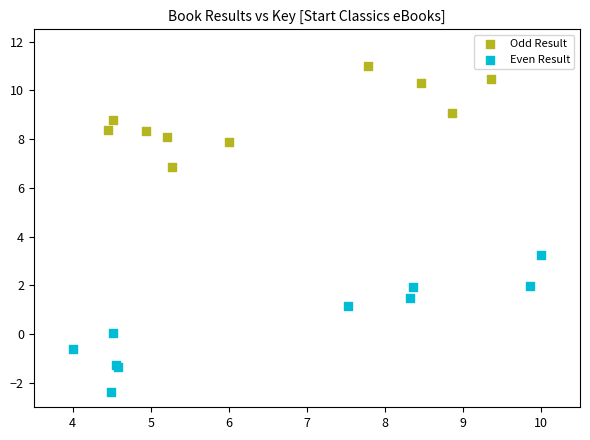

Which series reaches the minimum Y coordinate?

Even Result